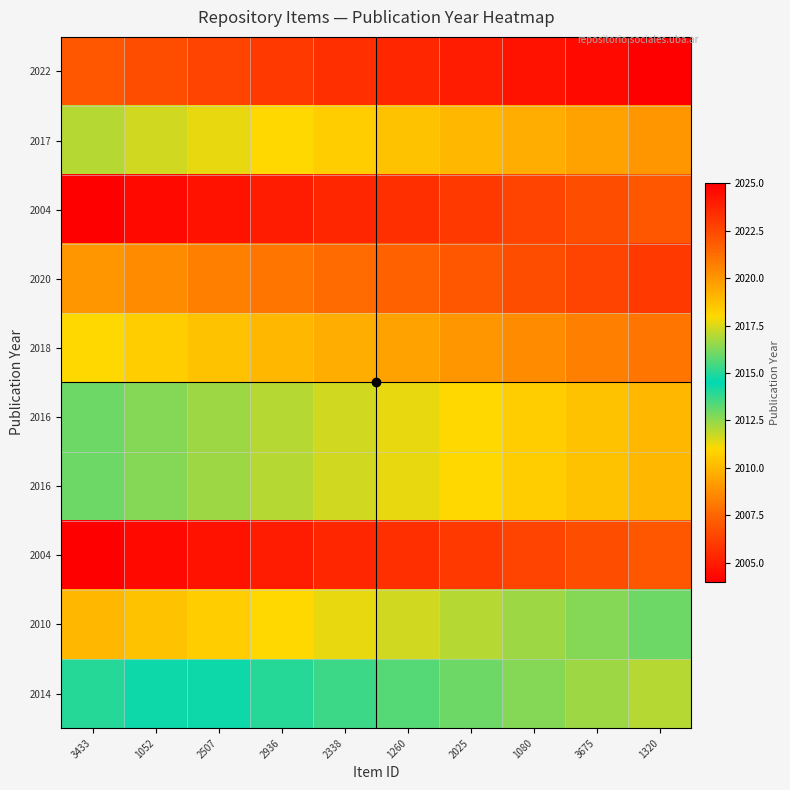

Between 1080 and 1260, which is larger?

1080